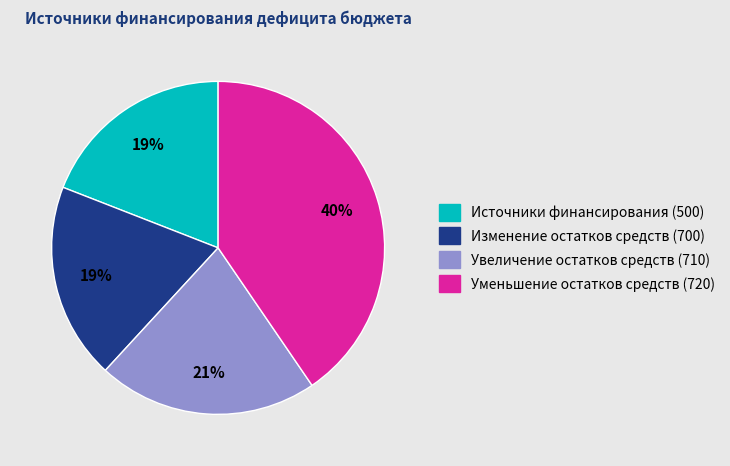

Is there any slice that represents more than half of the pie?

No